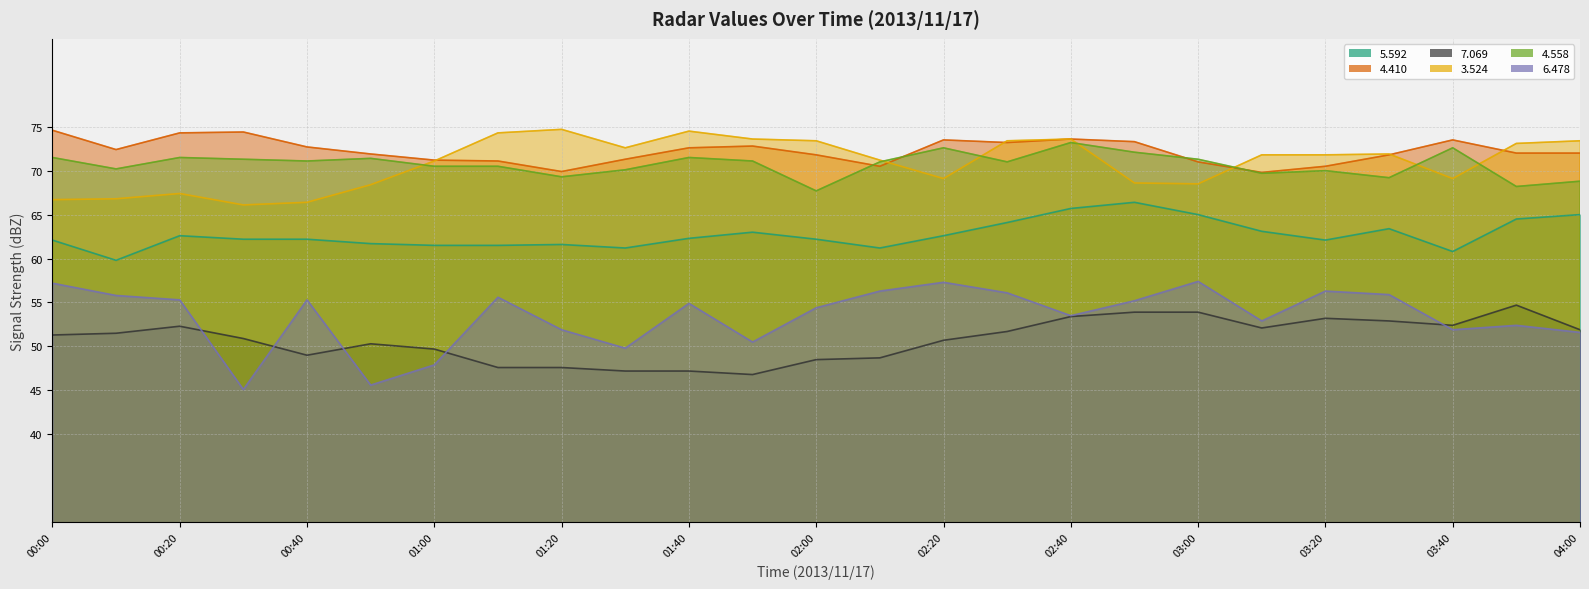

Which category has the lowest value across all series?

00:30